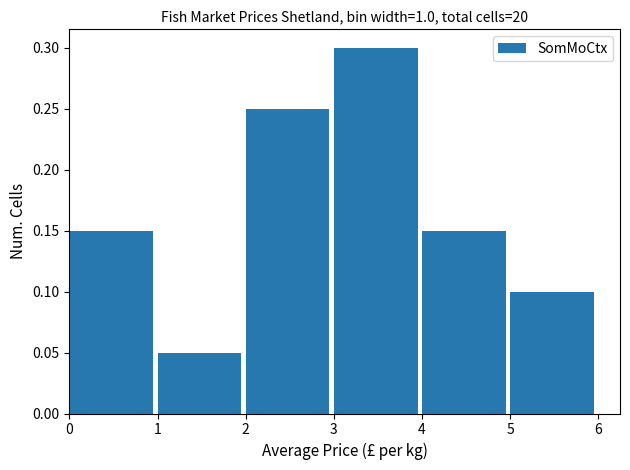

Over which range of the x-axis is the bar tallest?

3 to 4